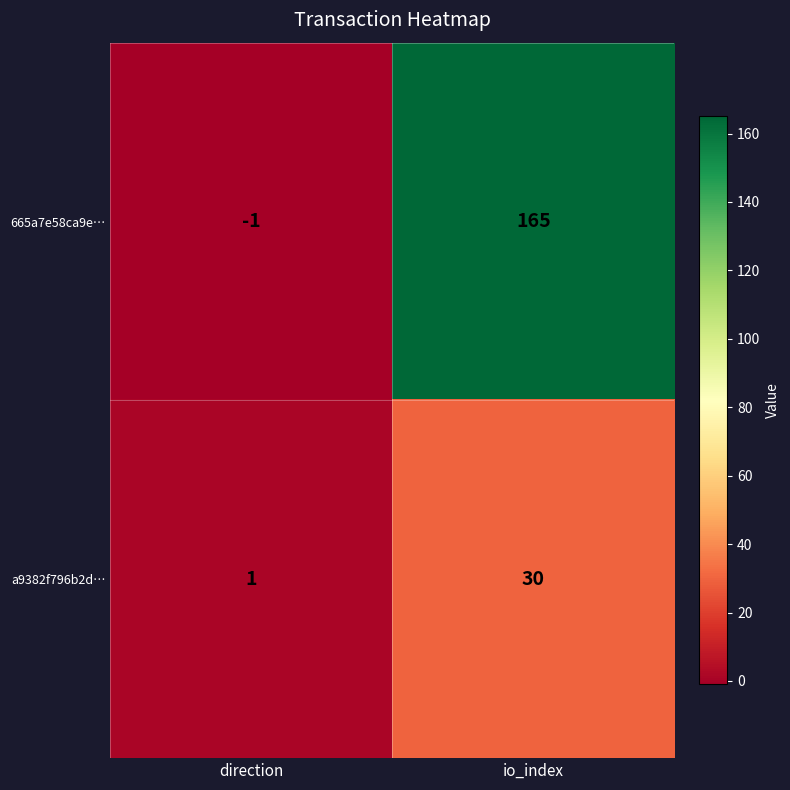

At how many categories does at least one series exceed 144?

1